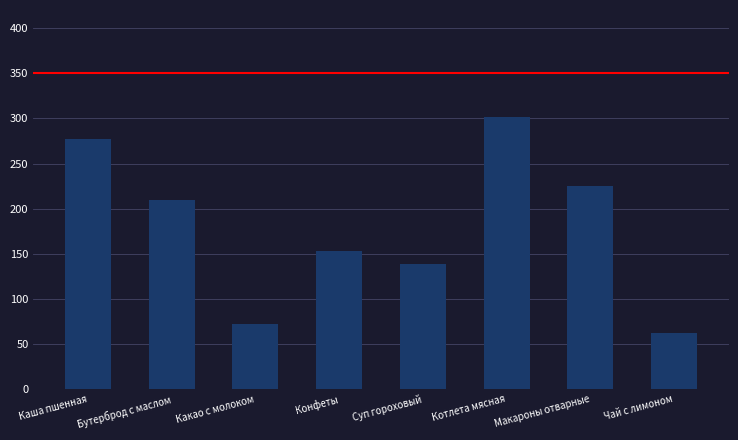

How many data points are less than 209?

4